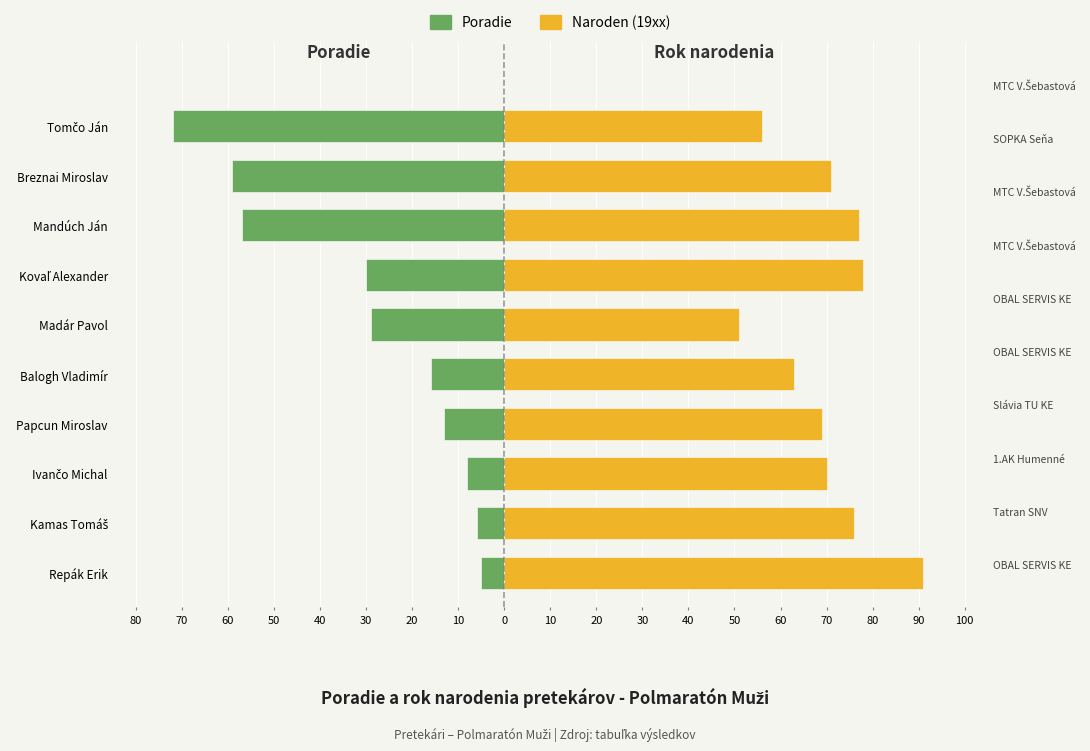

Is it true that Naroden (19xx) equals 36 at Mandúch Ján?

False